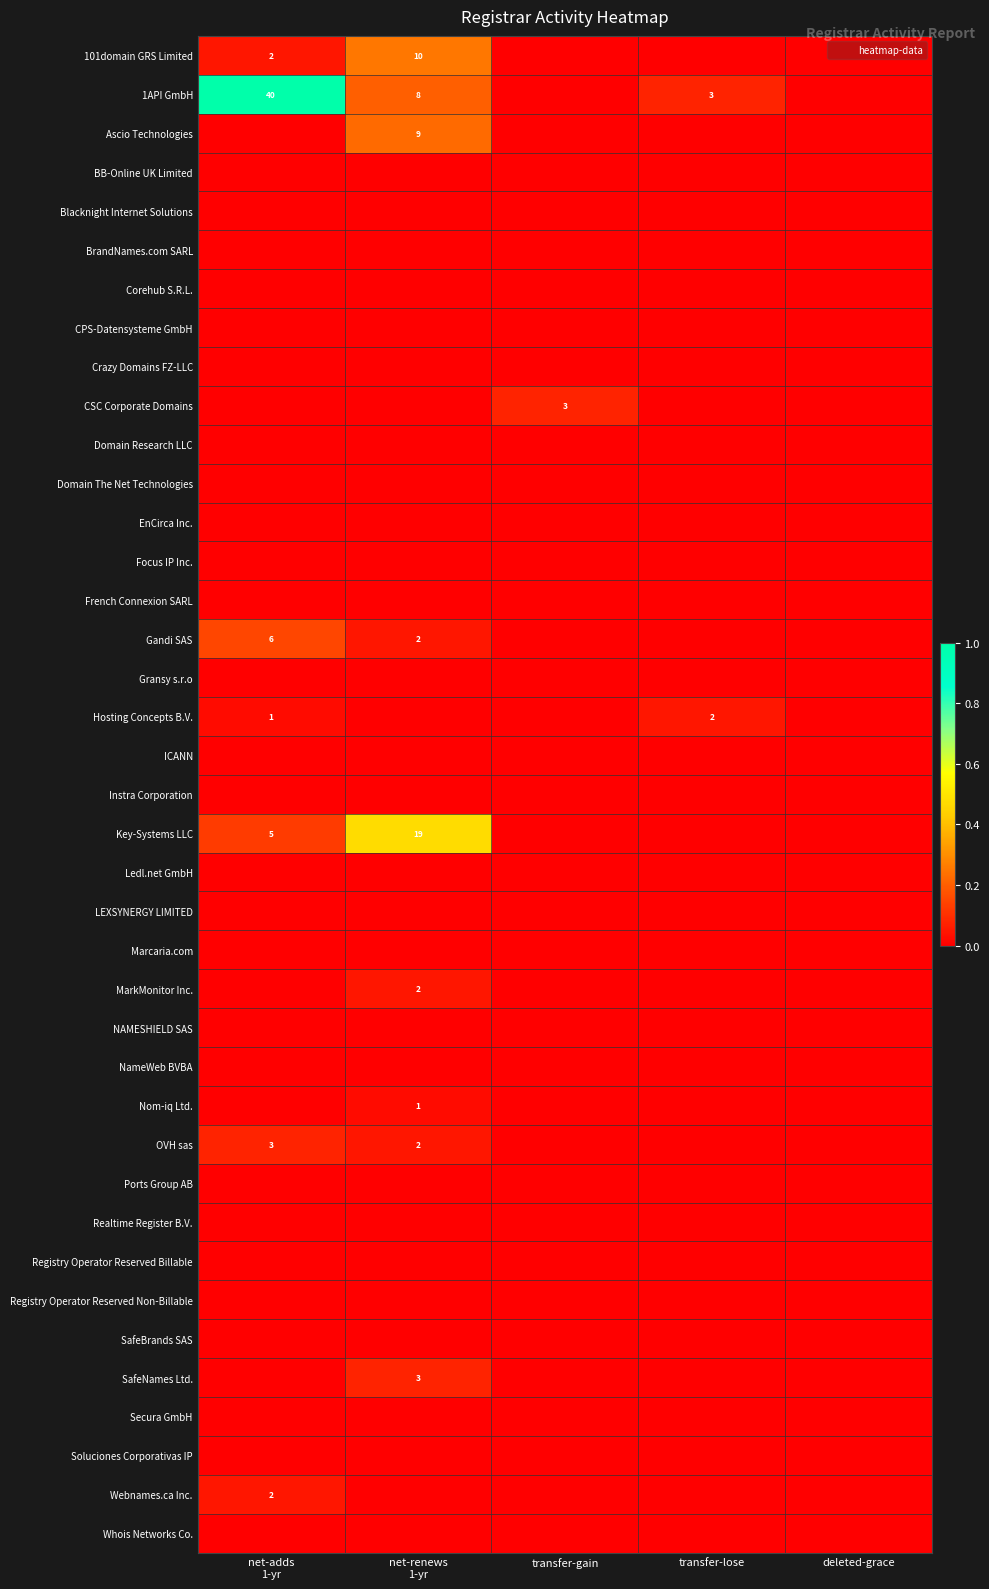

The Instra Corporation series shows 0.0 at transfer-lose. True or false?

True